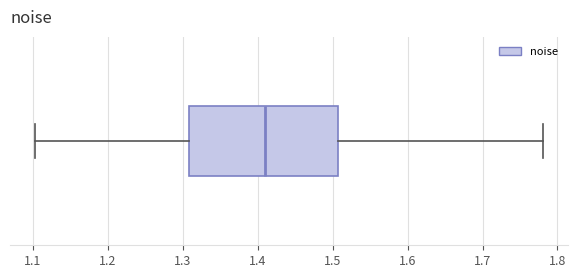

Where is the left edge of the box on the x-axis? The values are not printed on the chart, so give them approximately, as read against the axis.

1.31